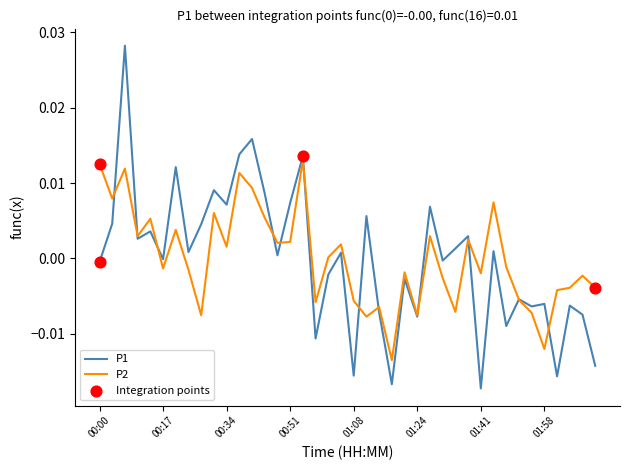

Which series has the largest range (max minus min)?

P1